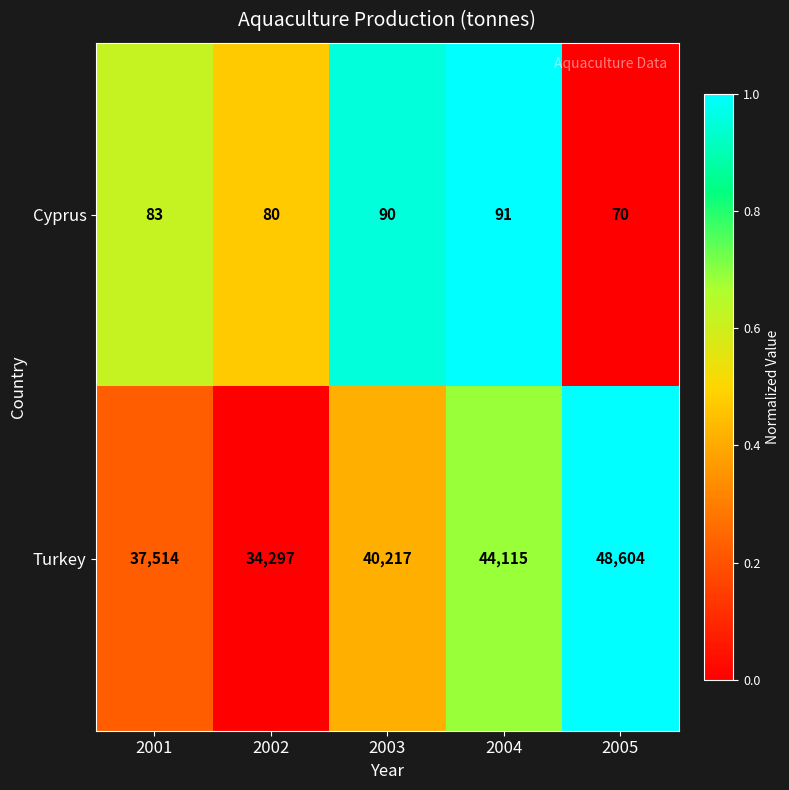

Which series has the largest total across all categories?

Turkey